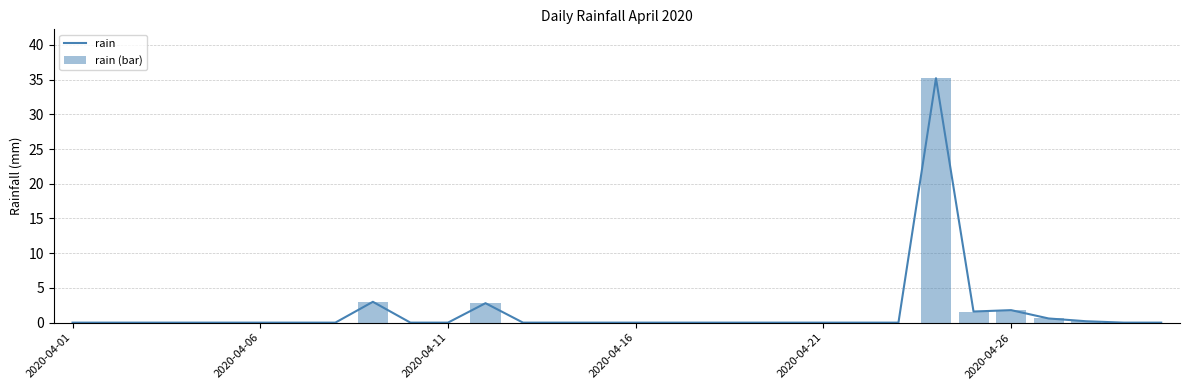

The rain series shows 1.6 at 24. True or false?

True